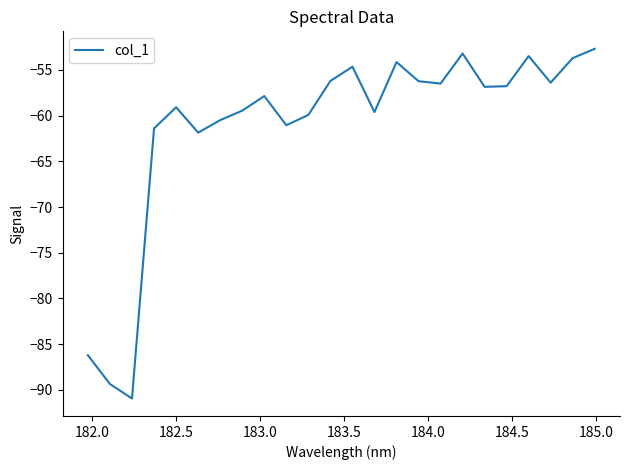

What is the sum of all values?

-1468.2